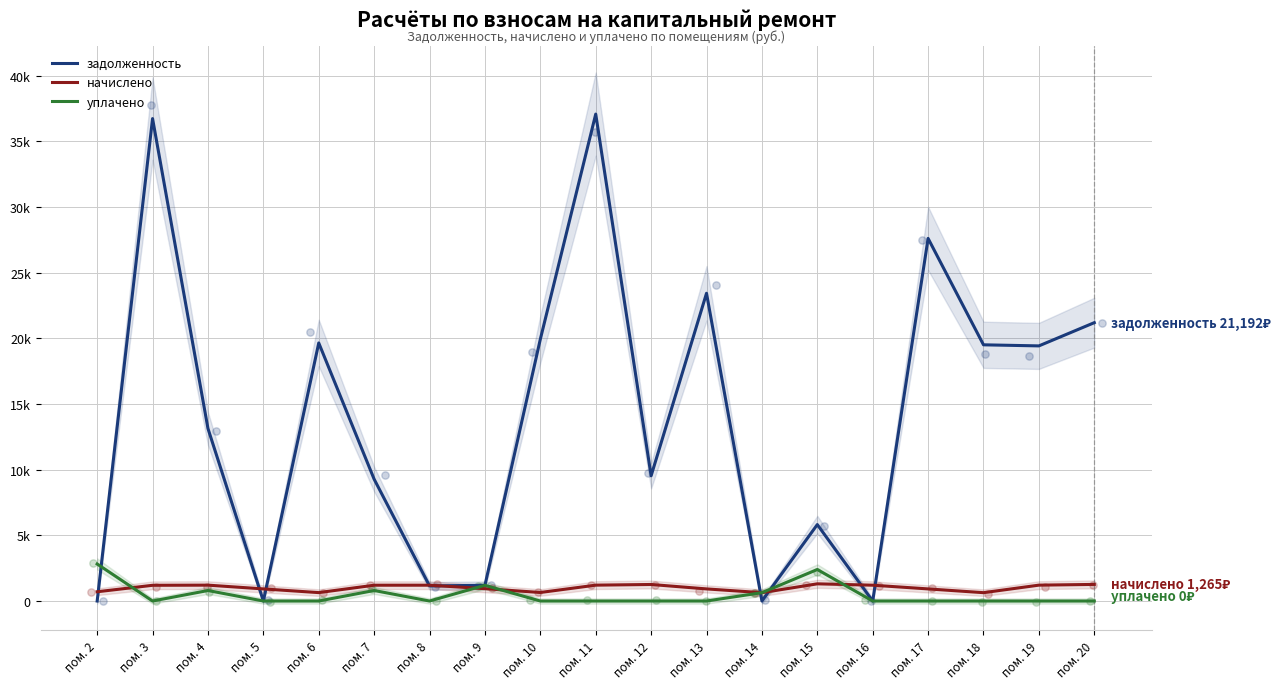

At how many categories does at least one series exceed 21520?

4